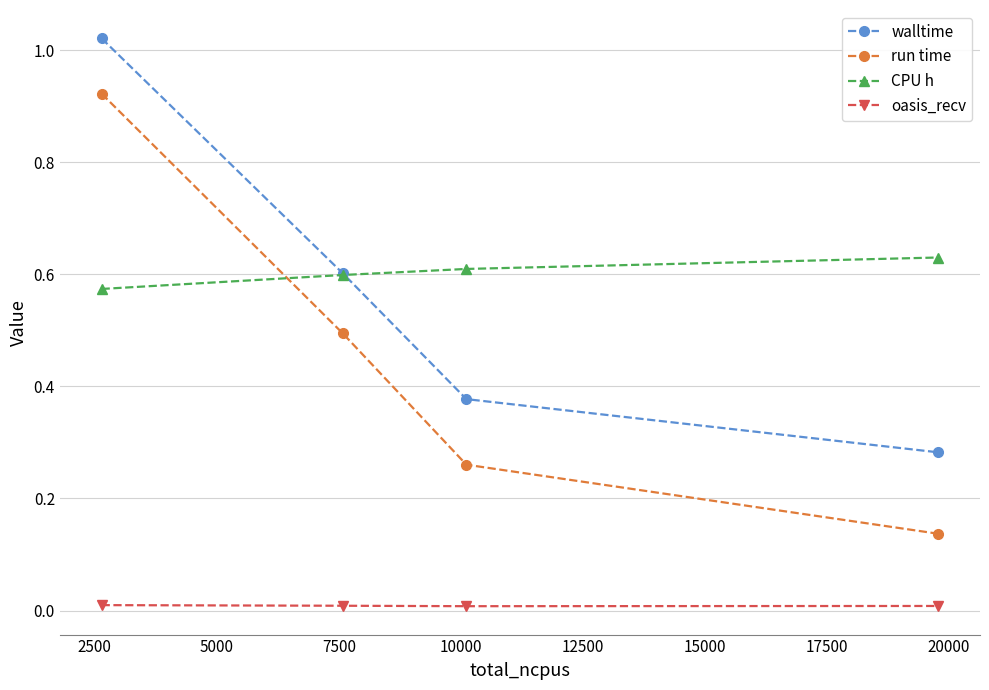

True or false: walltime and run time cross at least once.

False